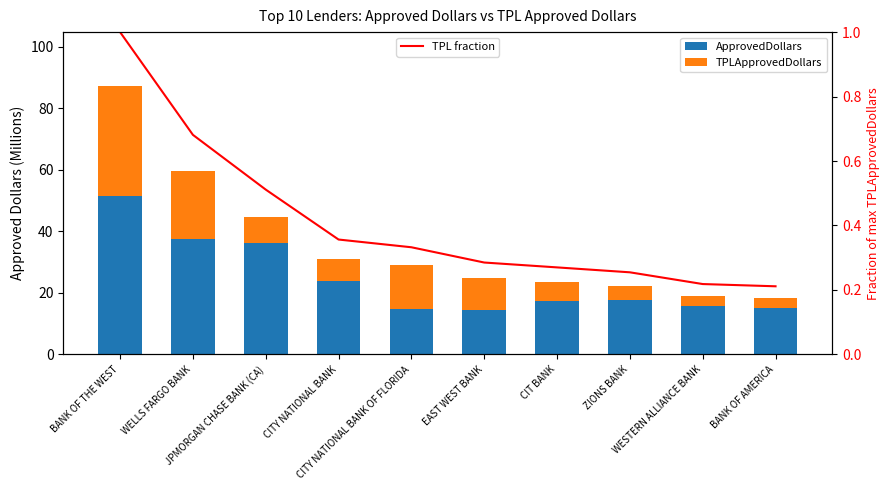

Does the chart contain stacked bars?

No